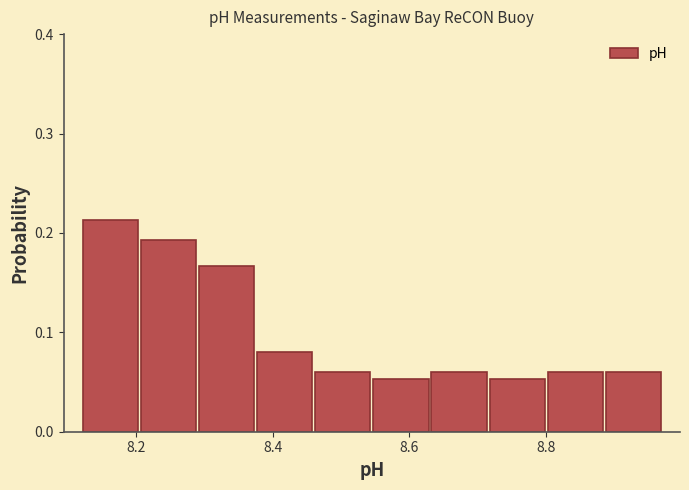

What is the height of the bar covering 8.290 to 8.375 on the x-axis? Neither the bar edges nor the heights are printed on the chart, so give them approximately, as read against the axes.

0.17